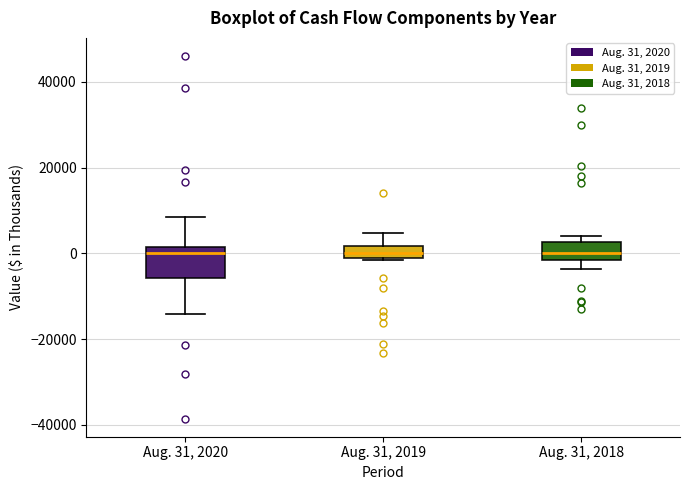

Where is the lower edge of the box for Aug. 31, 2018 on the y-axis? The values are not printed on the chart, so give them approximately, as read against the axis.

-2000